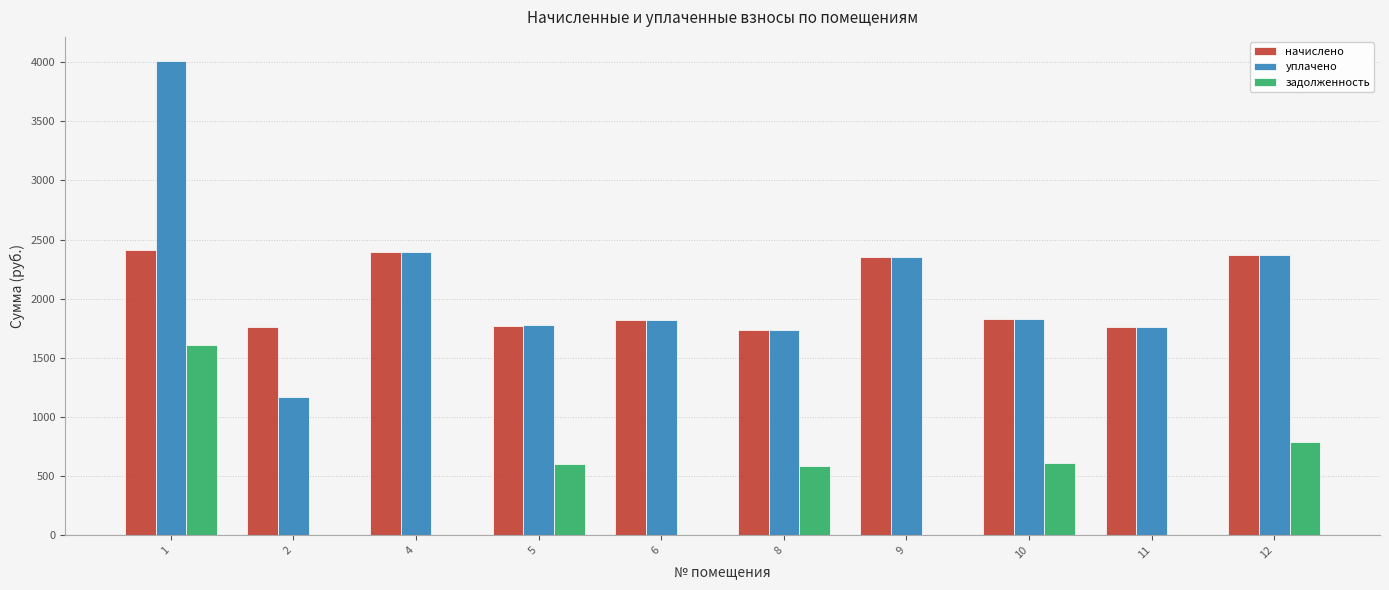

What is the sum of the начислено values at 1 and 10?

4237.9